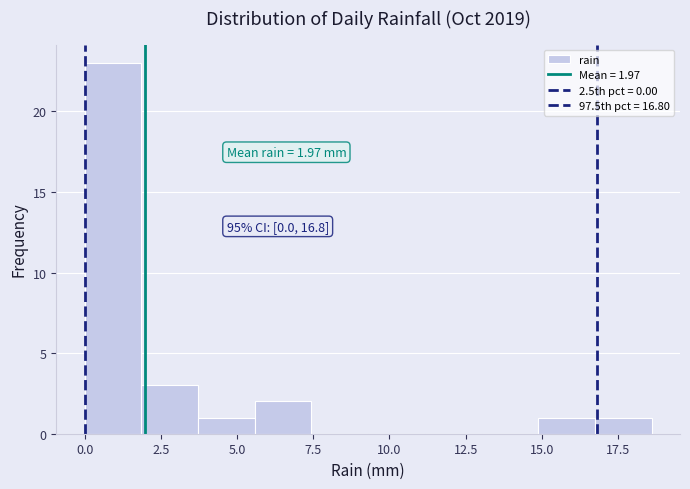

Read against the x-axis, roughly where is the centre of the tallest bar?

1.0